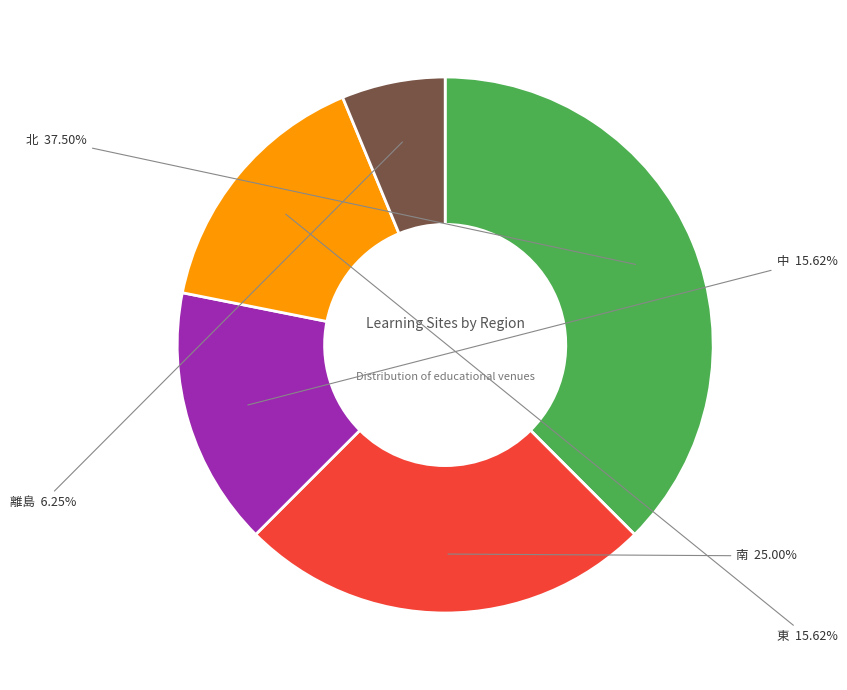

Is there any slice that represents more than half of the pie?

No